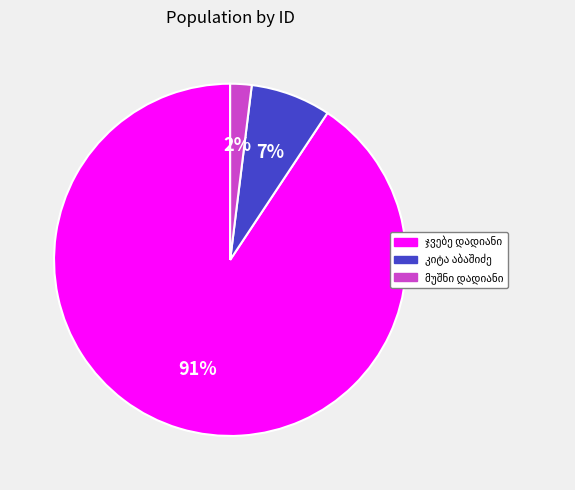

To the nearest percent, what is the difference between the largest and smallest slice percentages?

89%